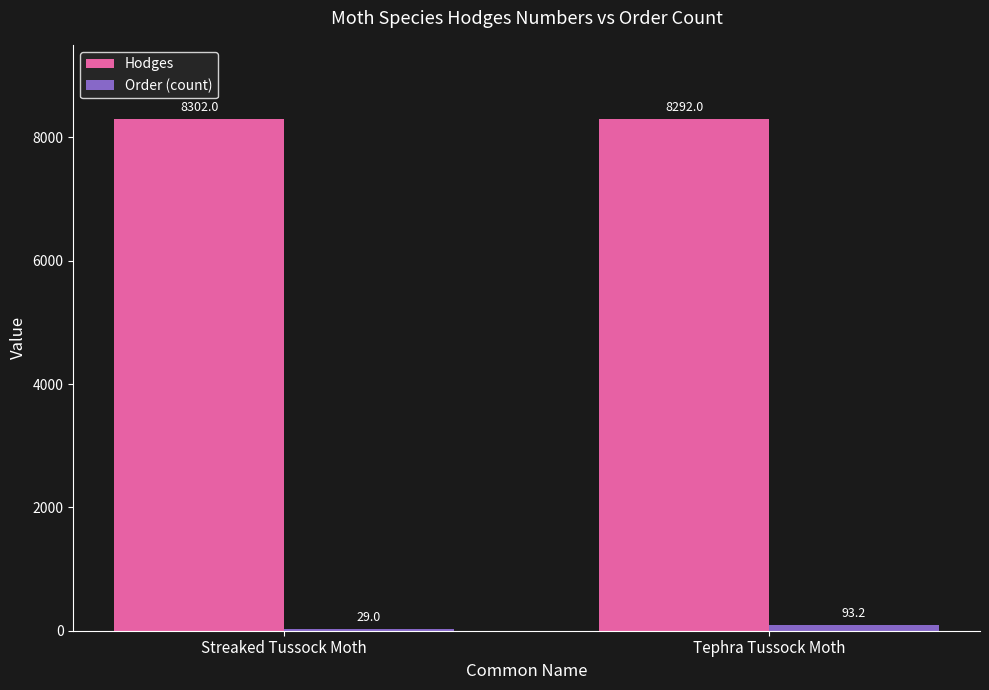

The value of Hodges at Streaked Tussock Moth is 11513.8. True or false?

False